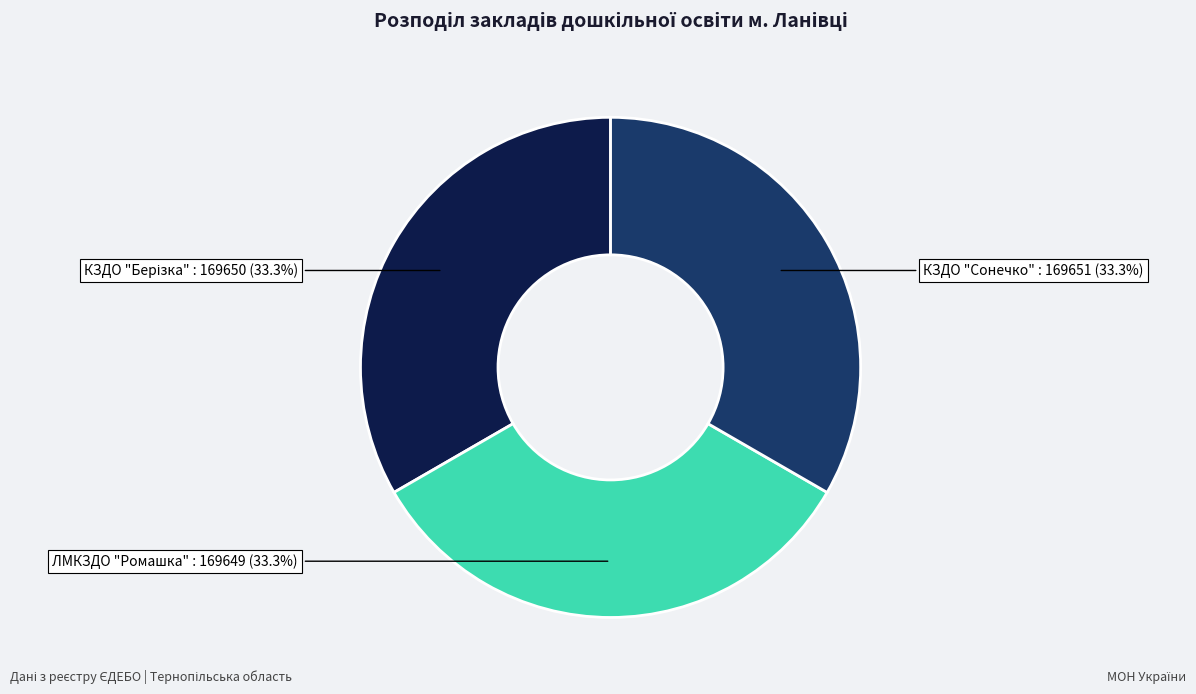

Is there a majority slice in this chart?

No